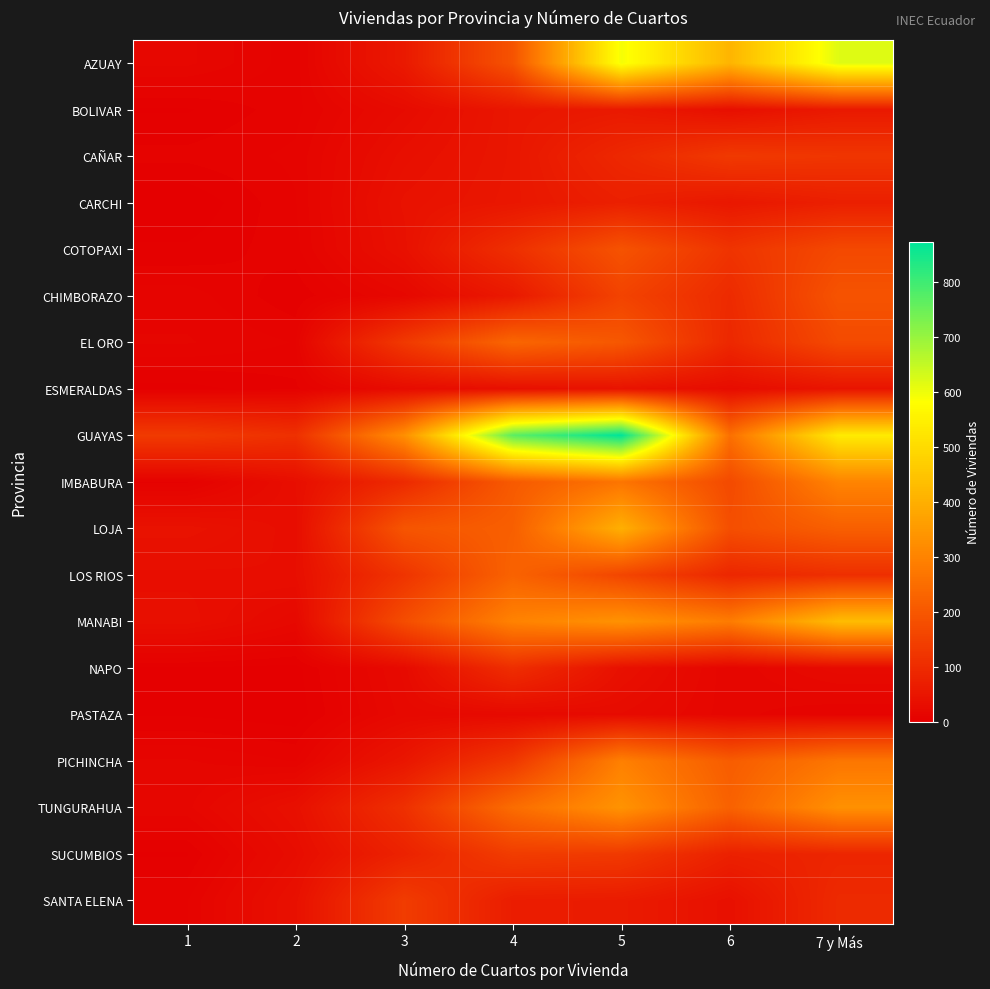

What is the greatest value displayed?

873